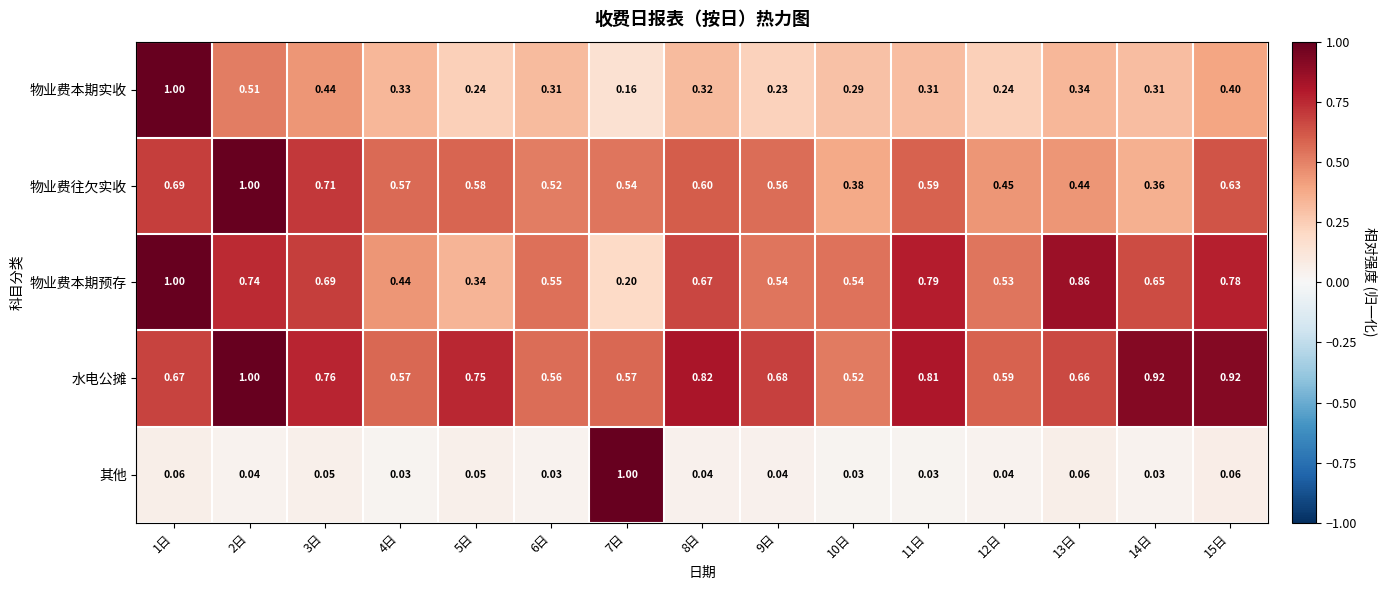

Between 6日 and 7日, which series saw the biggest shift?

其他